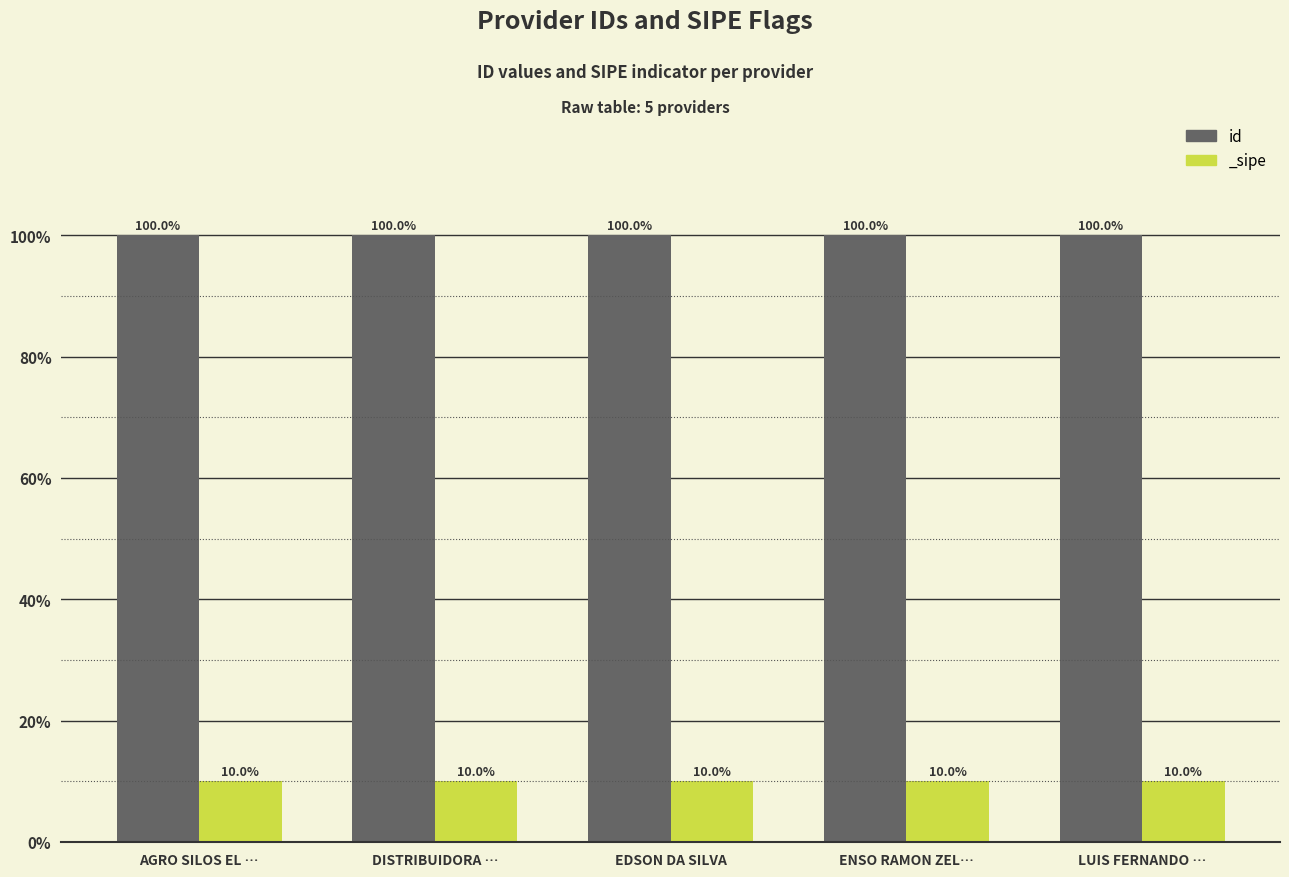

Is it true that the value at LUIS FERNANDO … is 100.0?

True